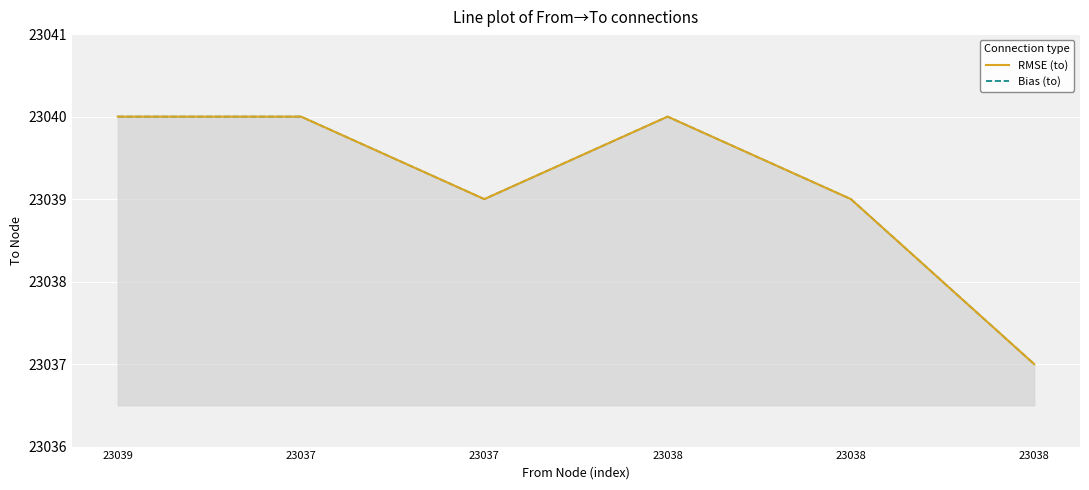

List the series in order of their peak value, lowest first.

to (RMSE), to (Bias)